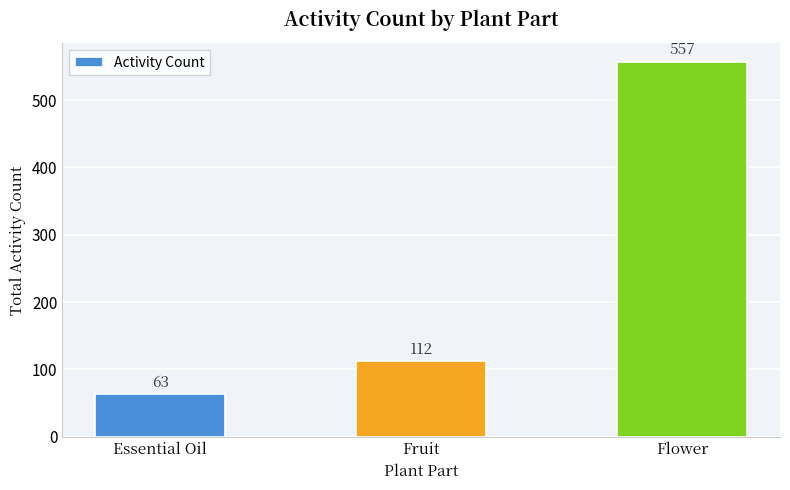

How many series are shown in this chart?

1